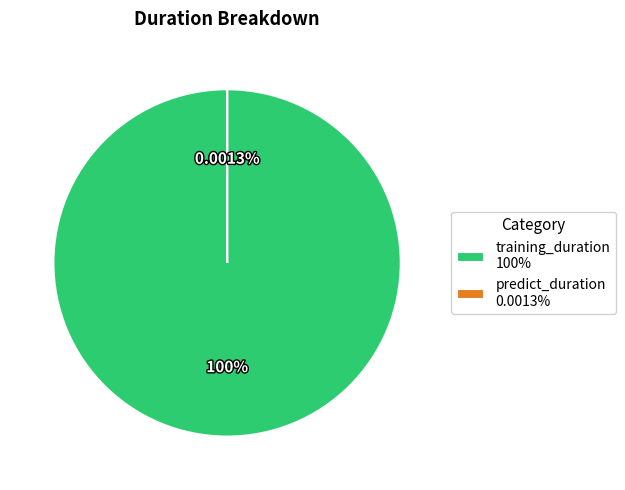

Between predict_duration and training_duration, which is larger?

training_duration